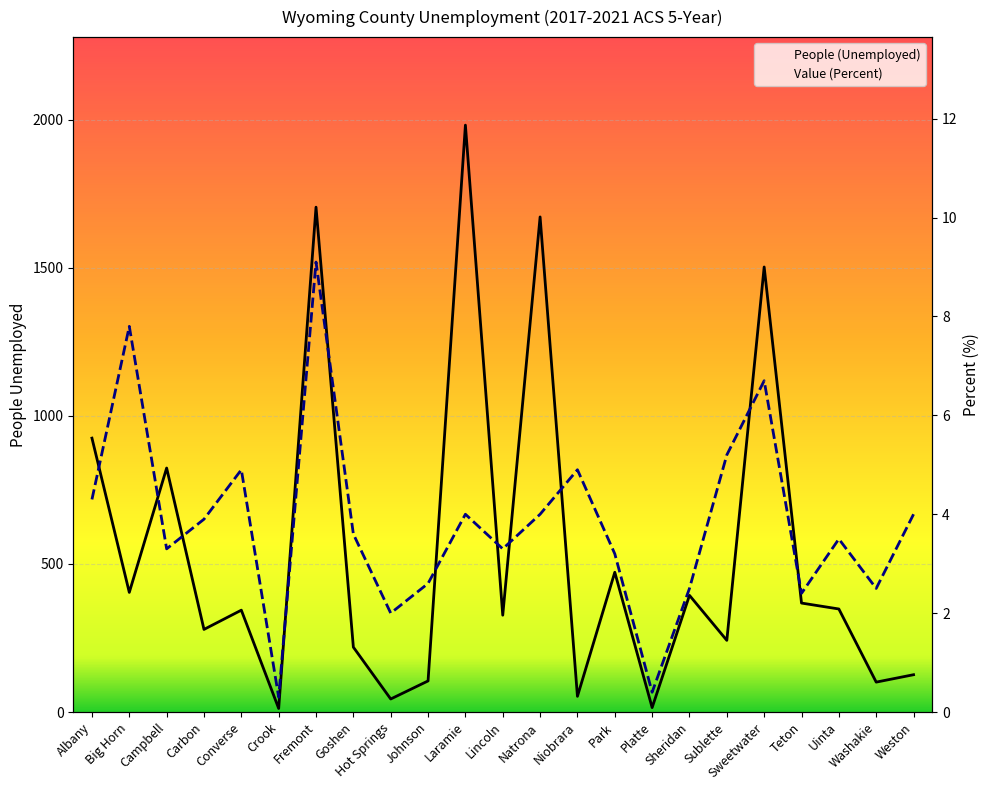

True or false: Value (Percent) and People (Unemployed) cross at least once.

False